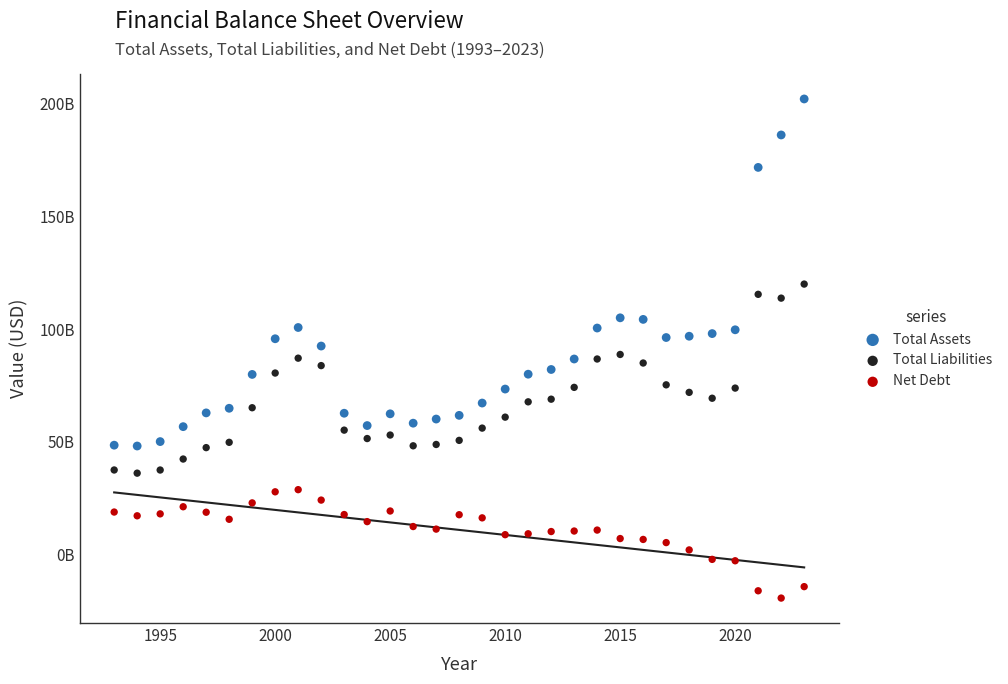

What are all the series names shown in the legend?

Total Assets, Total Liabilities, Net Debt